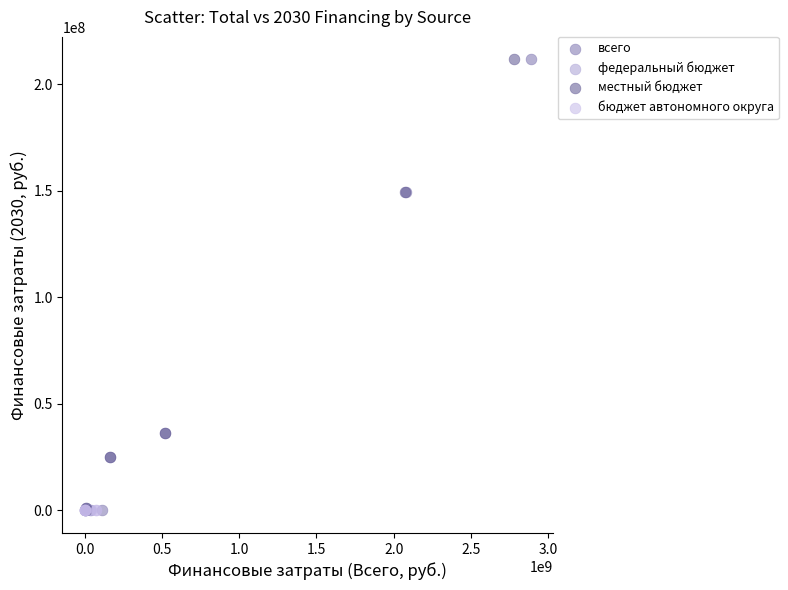

What are all the series names shown in the legend?

всего, федеральный бюджет, местный бюджет, бюджет автономного округа